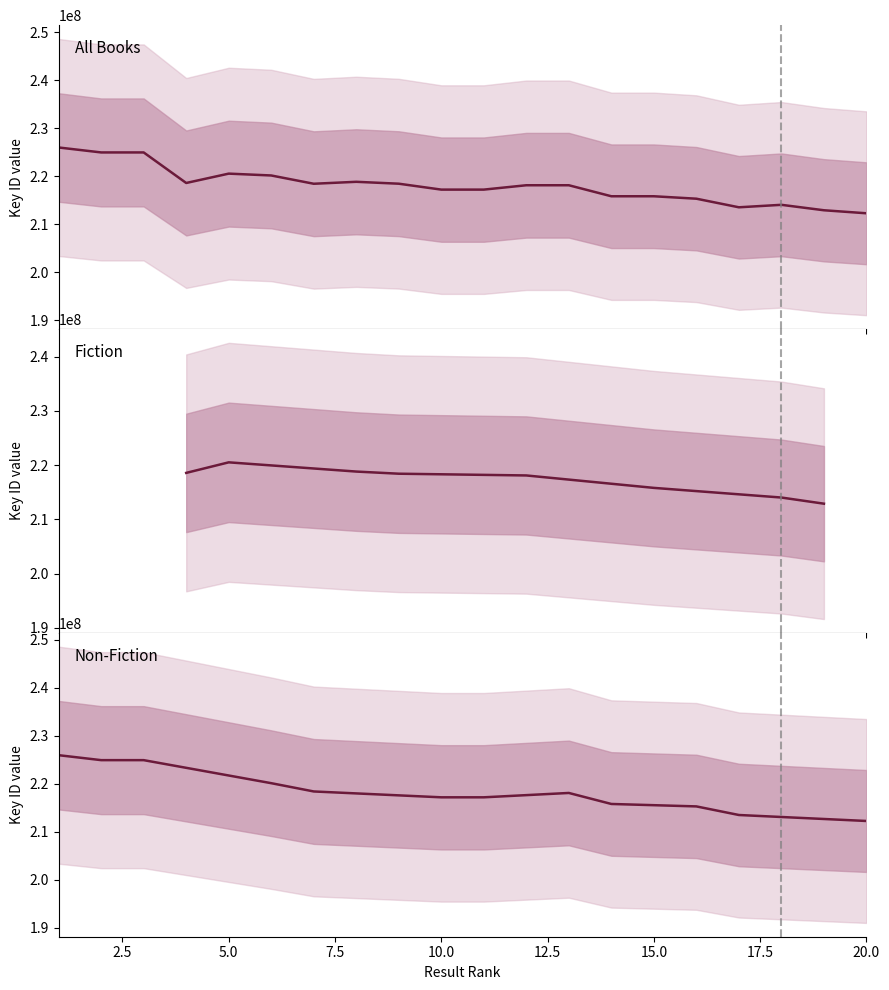

Reading right to left, what are all the values shown in this chart?

20=212260125	19=212888649	18=214022545	17=213506094	16=215295875	15=215804058	14=215803601	13=218096807	12=218097416	11=217189215	10=217189562	9=218418987	8=218815927	7=218408622	6=220132679	5=220517093	4=218569099	3=224929263	2=224929717	1=225961336